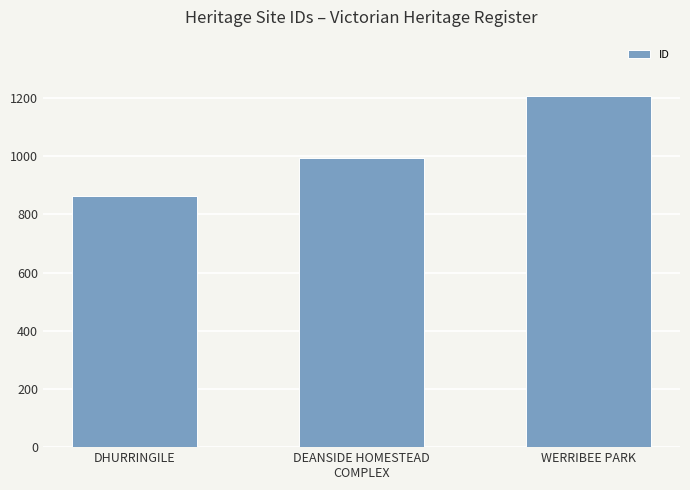

Which label corresponds to the largest value in the chart?

WERRIBEE PARK